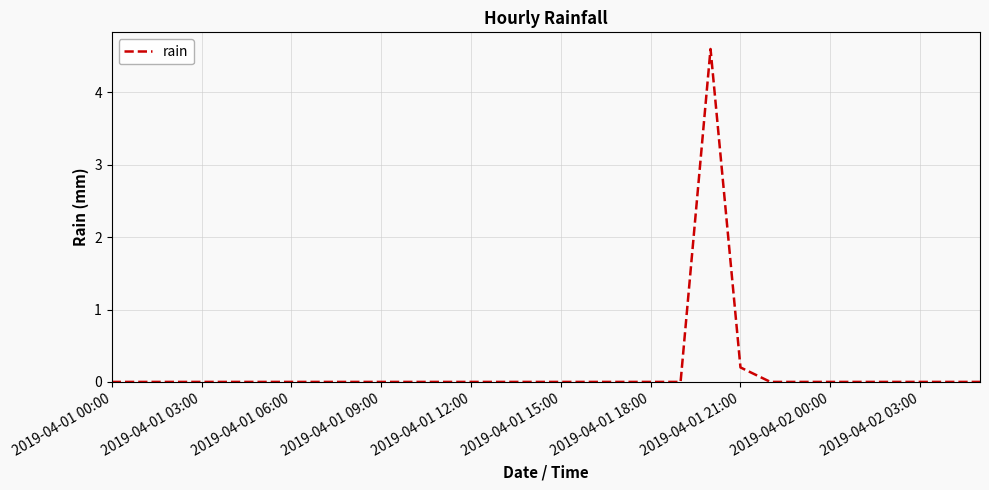

What is the maximum value shown in the chart?

4.6